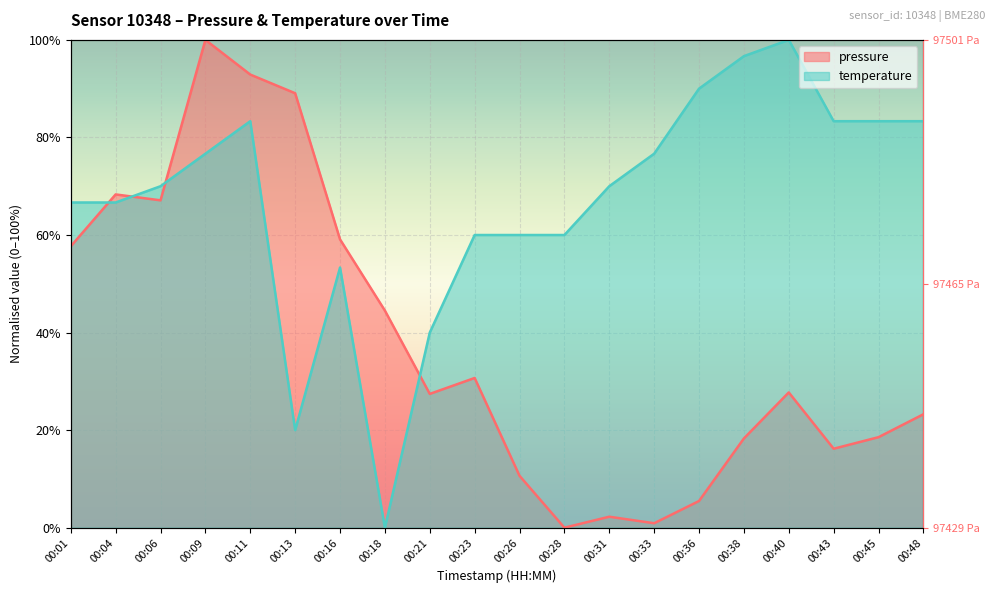

What are all the series names shown in the legend?

pressure, temperature